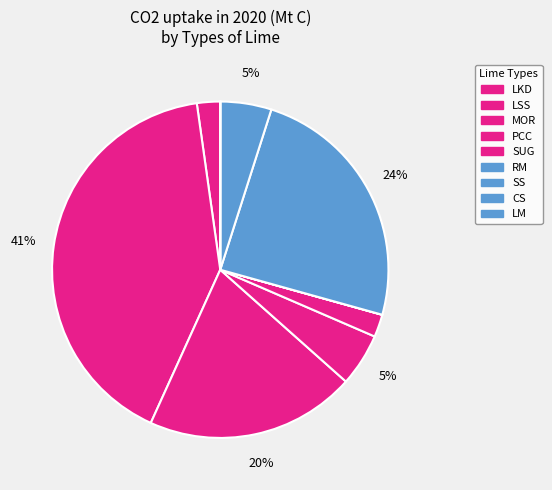

Is it true that PCC is 5% of the pie?

True